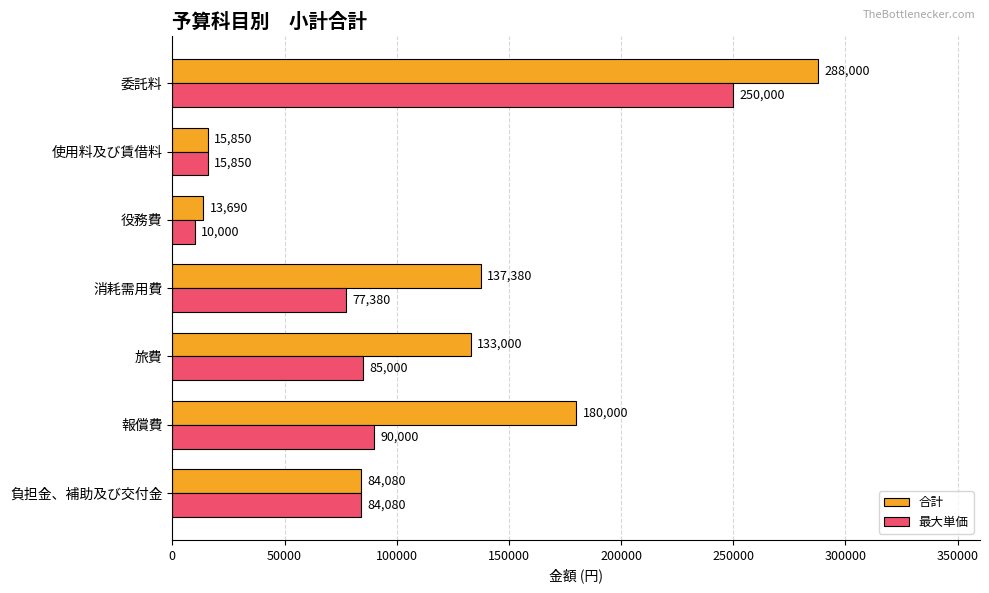

What is the greatest value displayed?

288000